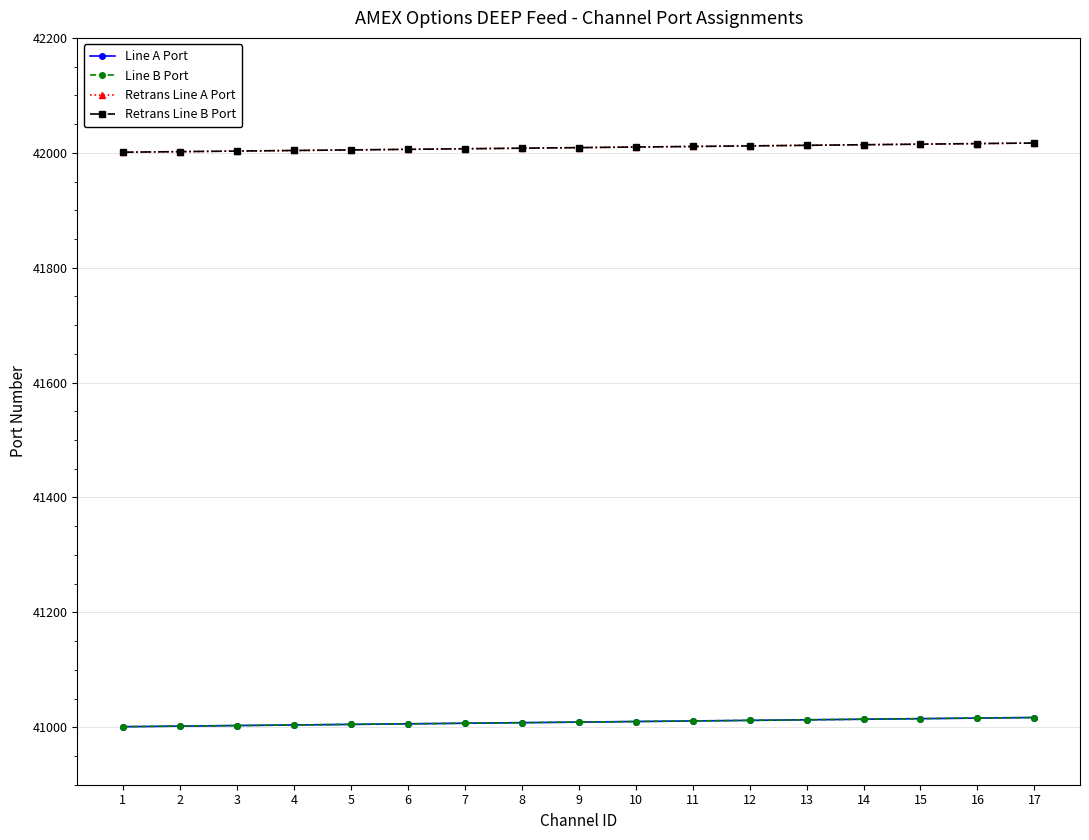

At which label does Retrans Line B Port first exceed 42009?

10